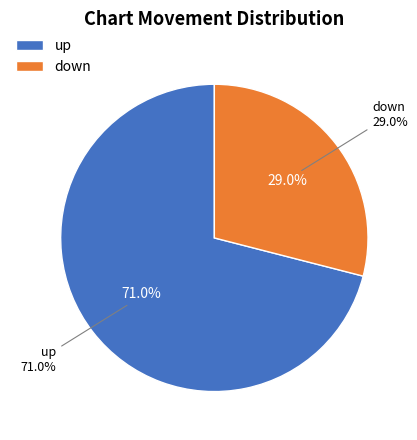

How many slices are in this pie chart?

2